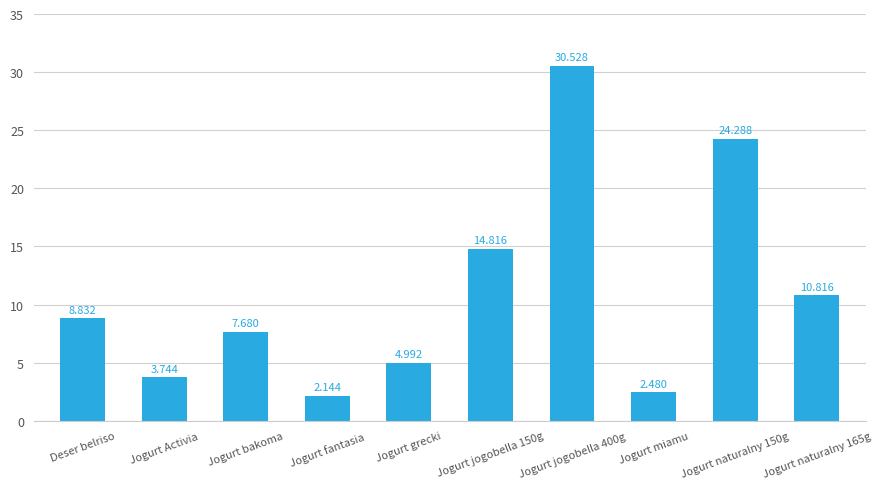

Between Jogurt jogobella 400g and Jogurt fantasia, which is larger?

Jogurt jogobella 400g